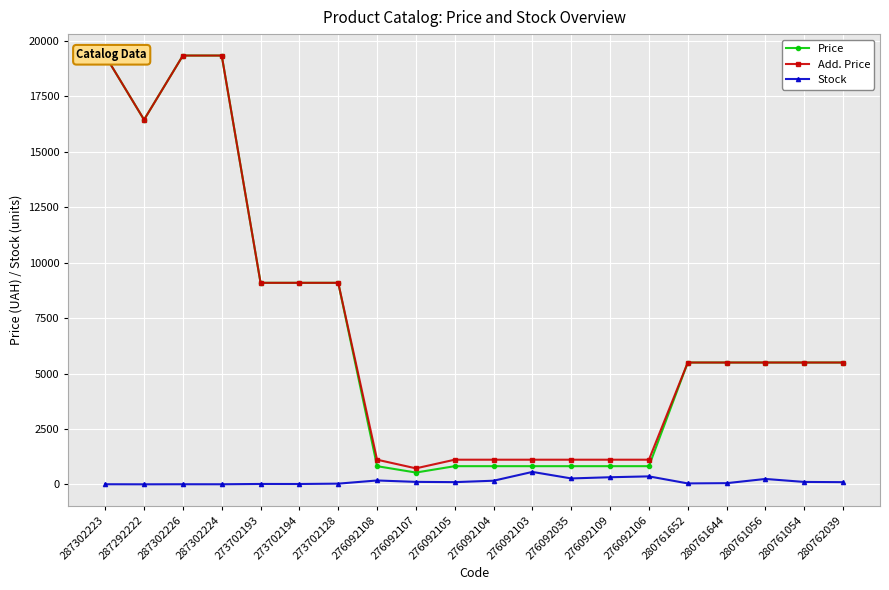

The value of Add. Price at 287302223 is 19343.1. True or false?

True